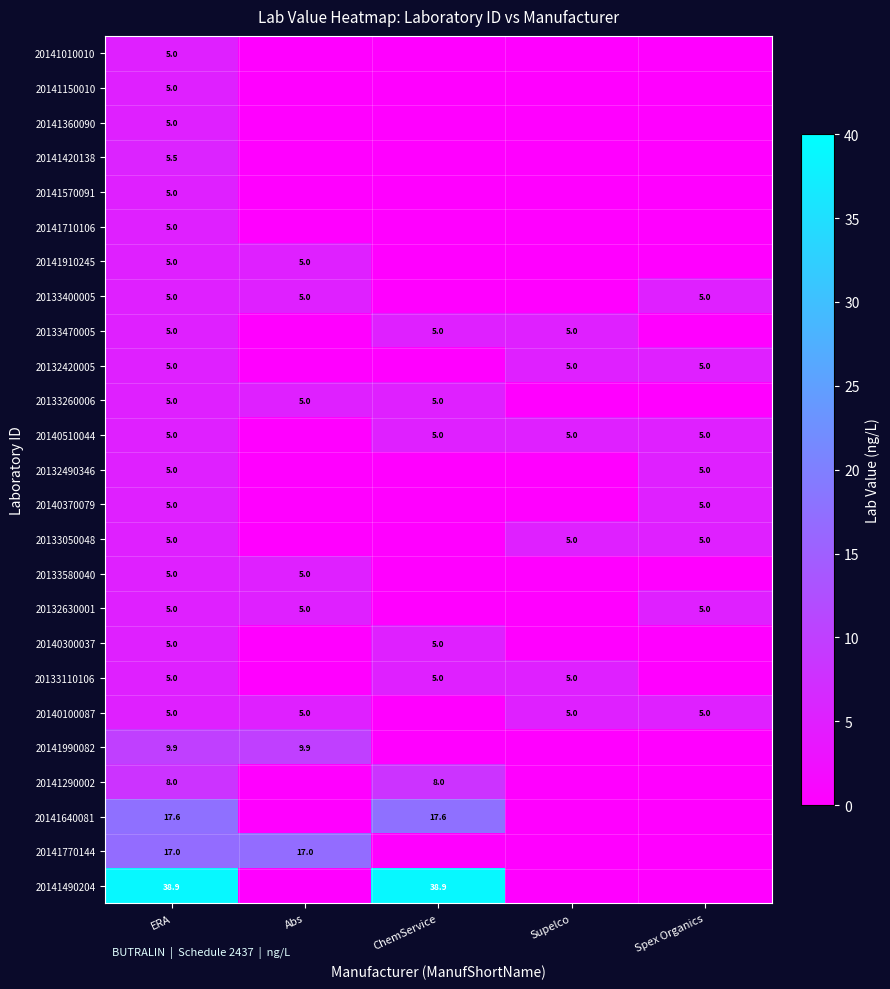

What is the difference between the highest and lowest values at ERA?

33.9